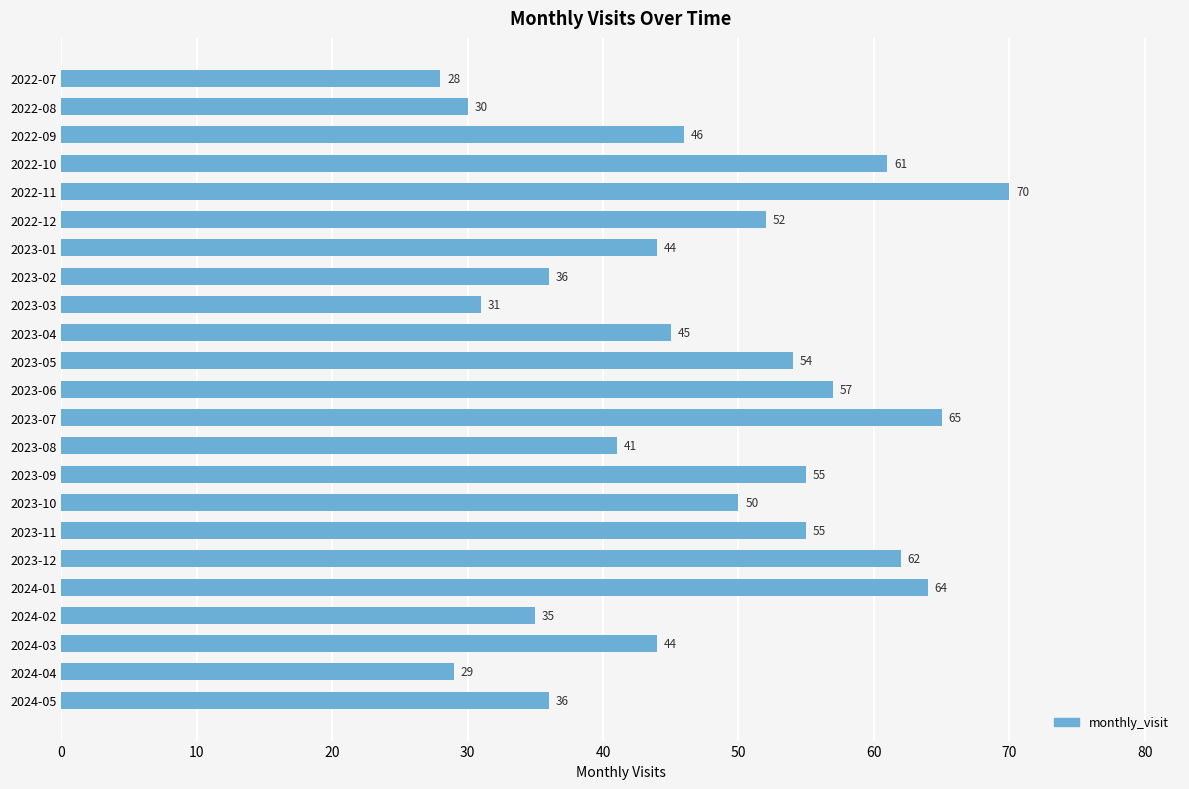

What is the change in value from 2023-09 to 2024-05?

-19